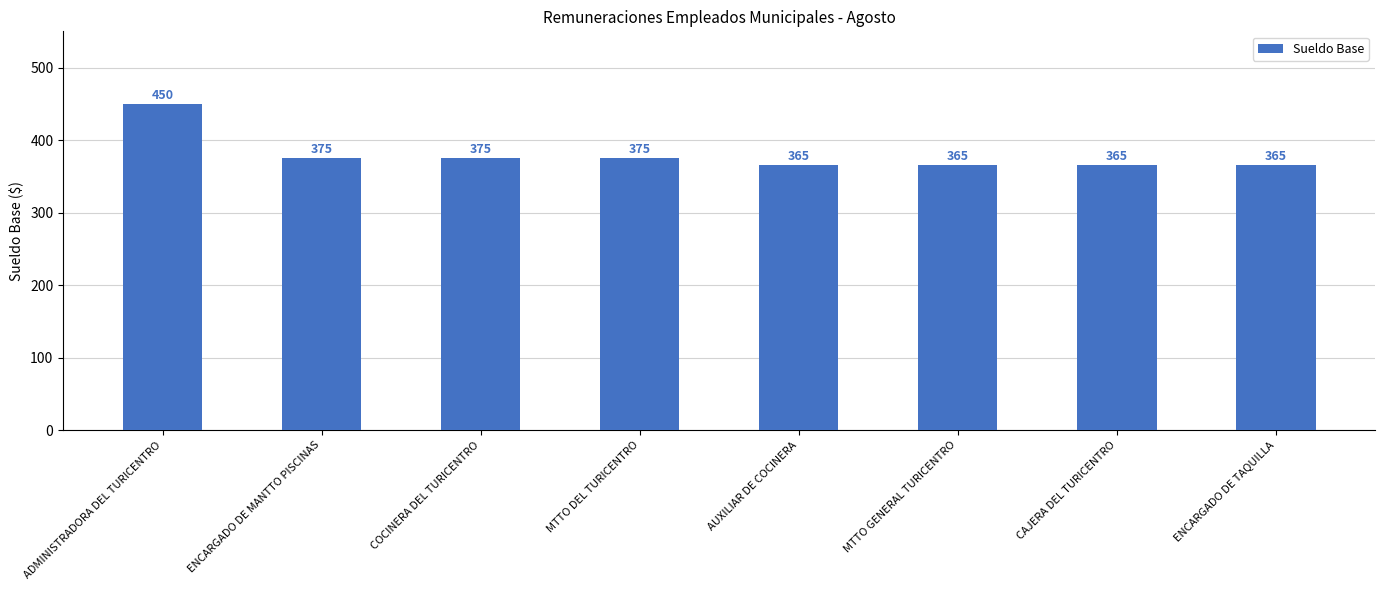

Does the chart contain stacked bars?

No